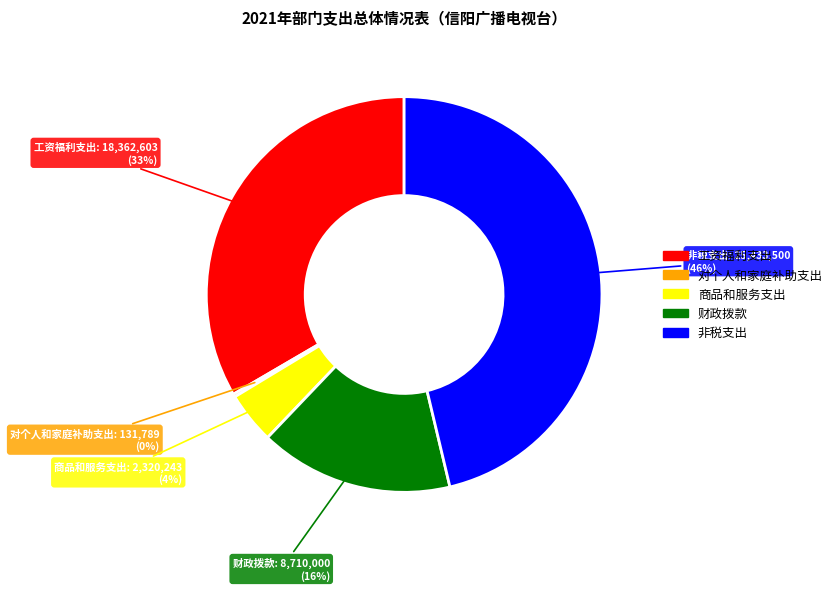

Is the sum of 财政拨款 and 商品和服务支出 greater than half?

No